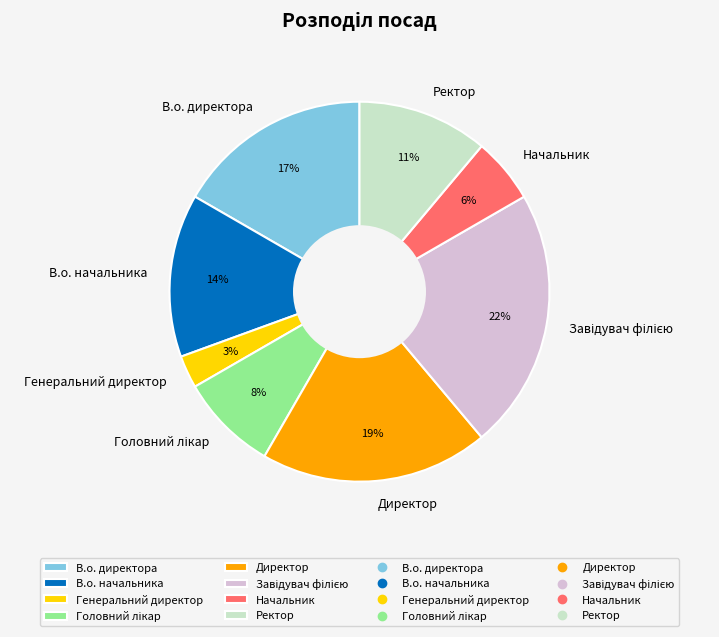

How many segments does this pie chart have?

8